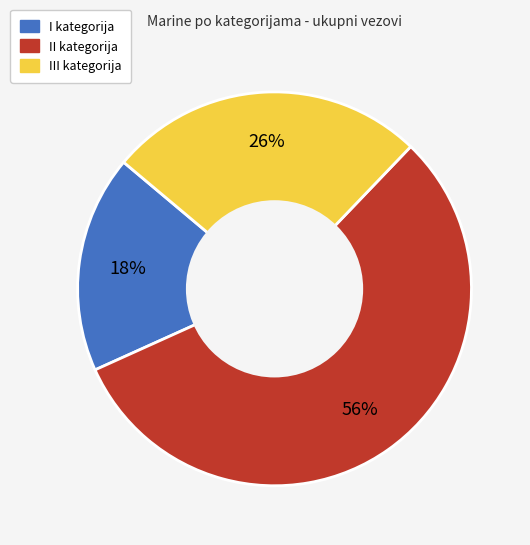

The III kategorija slice represents 39% of the pie. True or false?

False